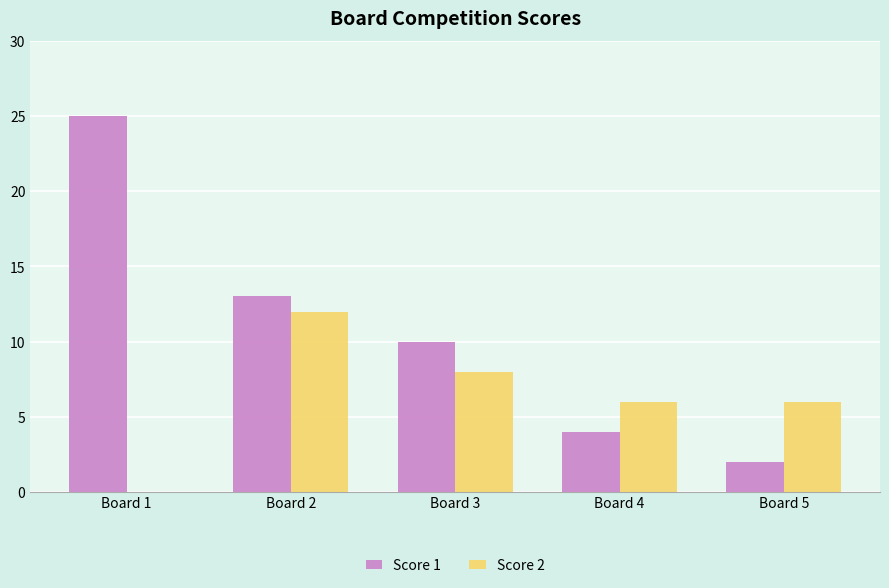

What is the sum of all Score 1 values?

54